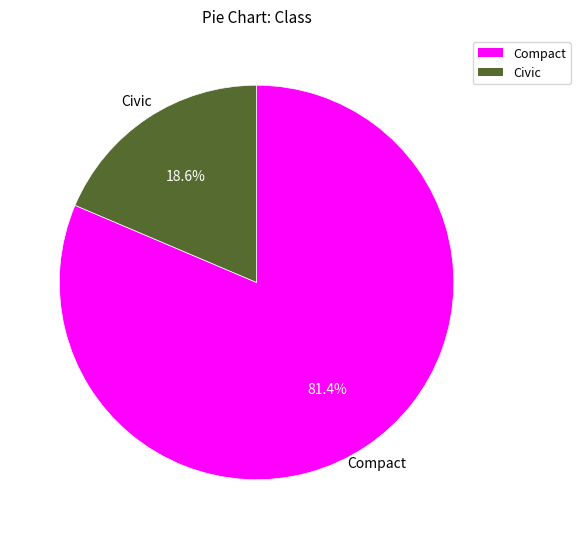

What portion of the pie excludes Civic?

81.4%